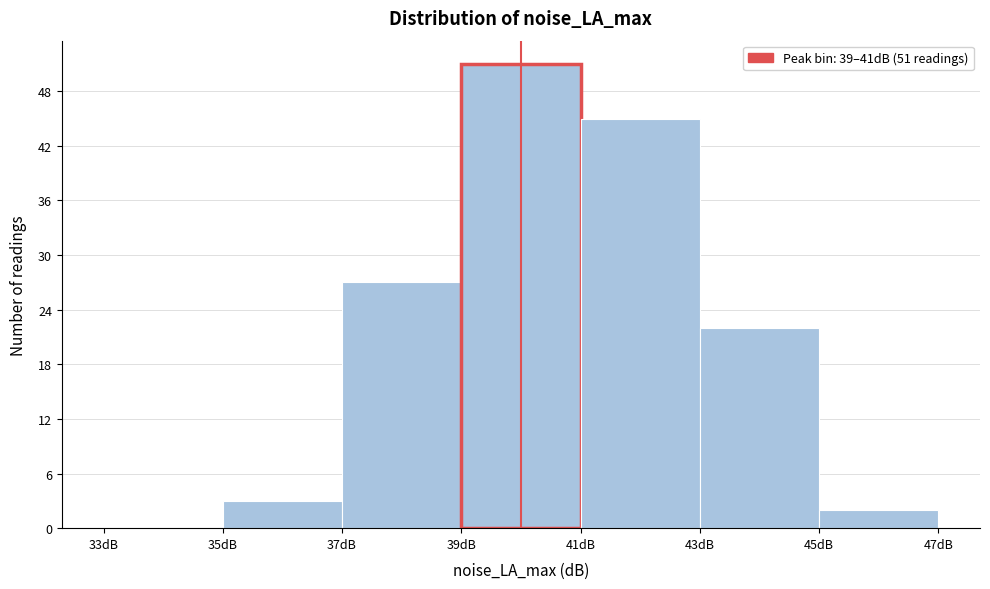

Which range on the x-axis has the tallest bar?

39 to 41